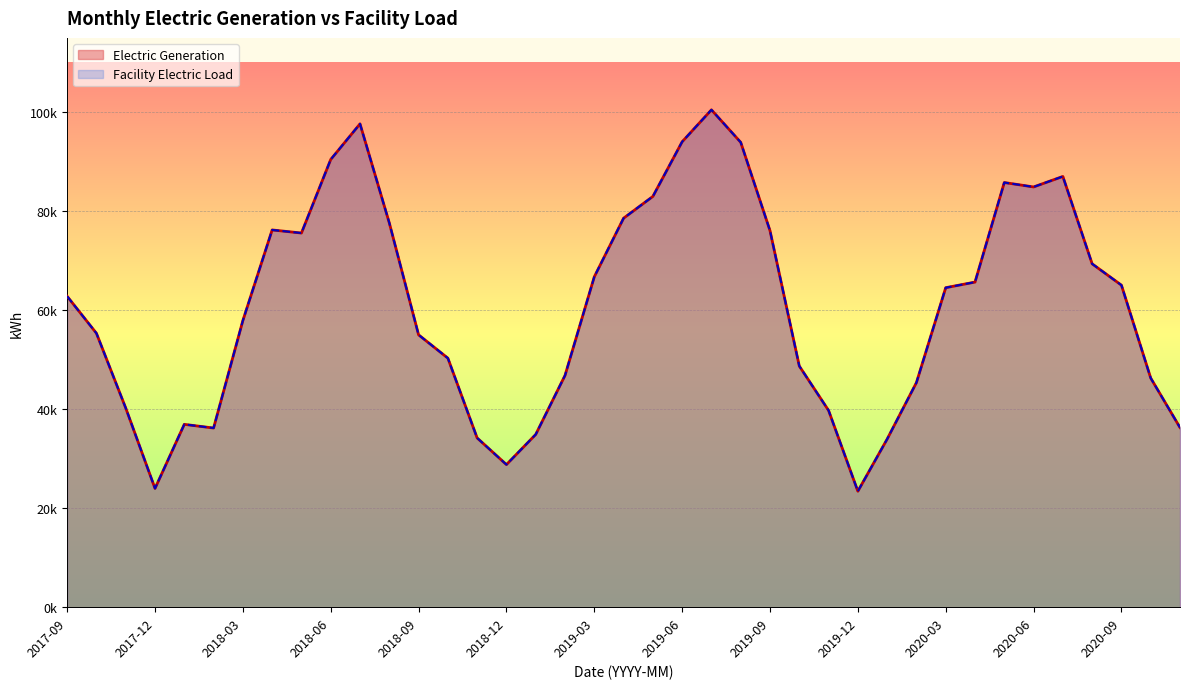

At which category does Electric Generation reach its first local valley?

2017-12